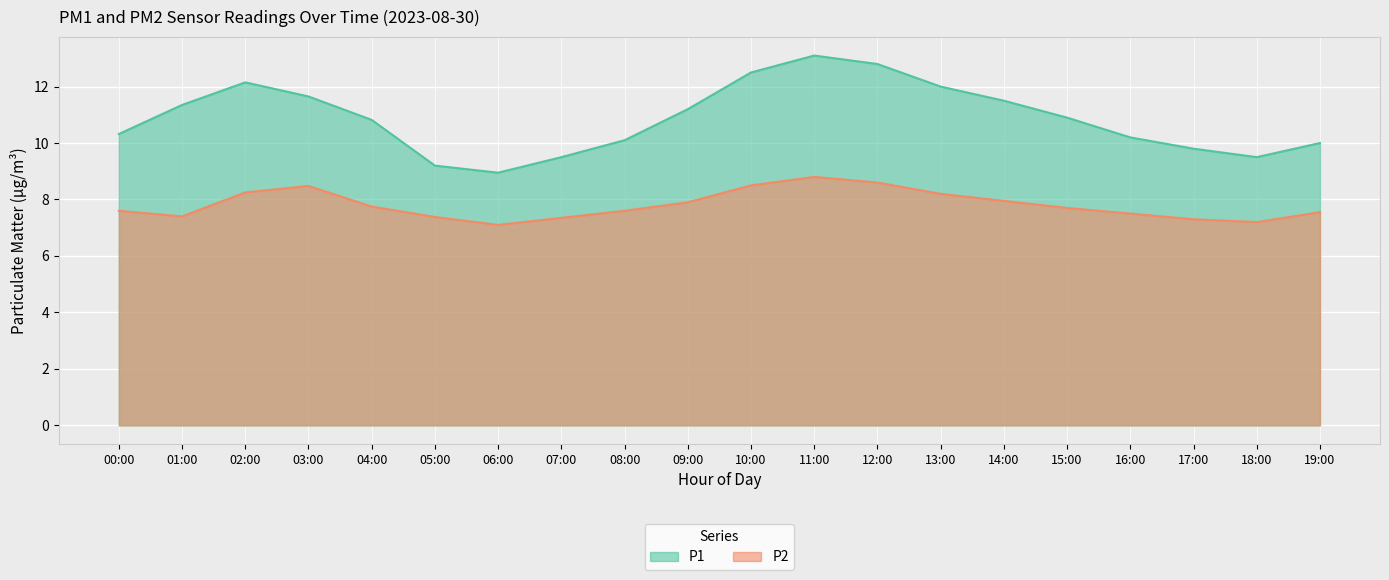

Rank the series by their average value, from highest to lowest.

P1, P2